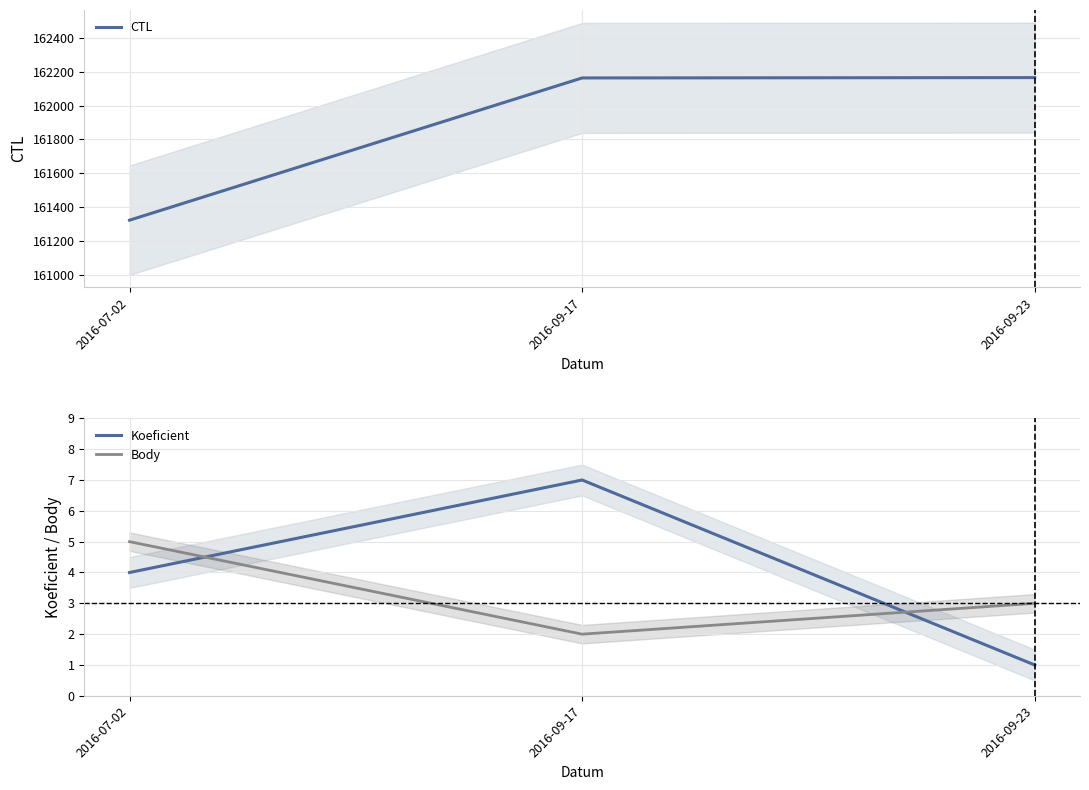

Does the chart have visible grid lines?

Yes